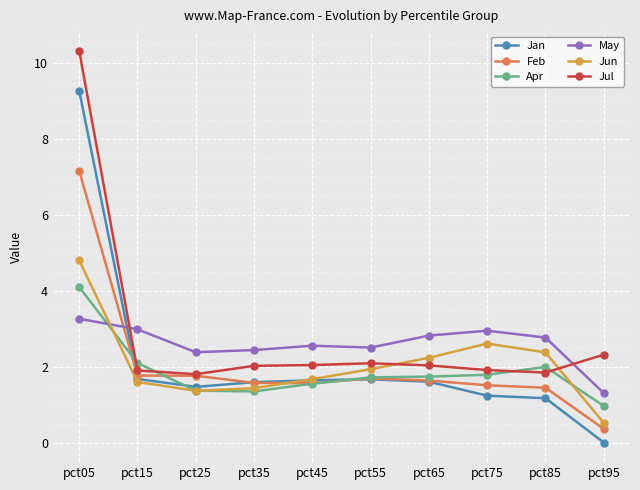

What is the greatest value displayed?

10.3